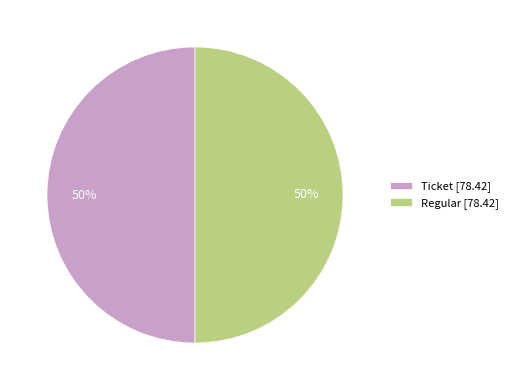

How many slices are in this pie chart?

2